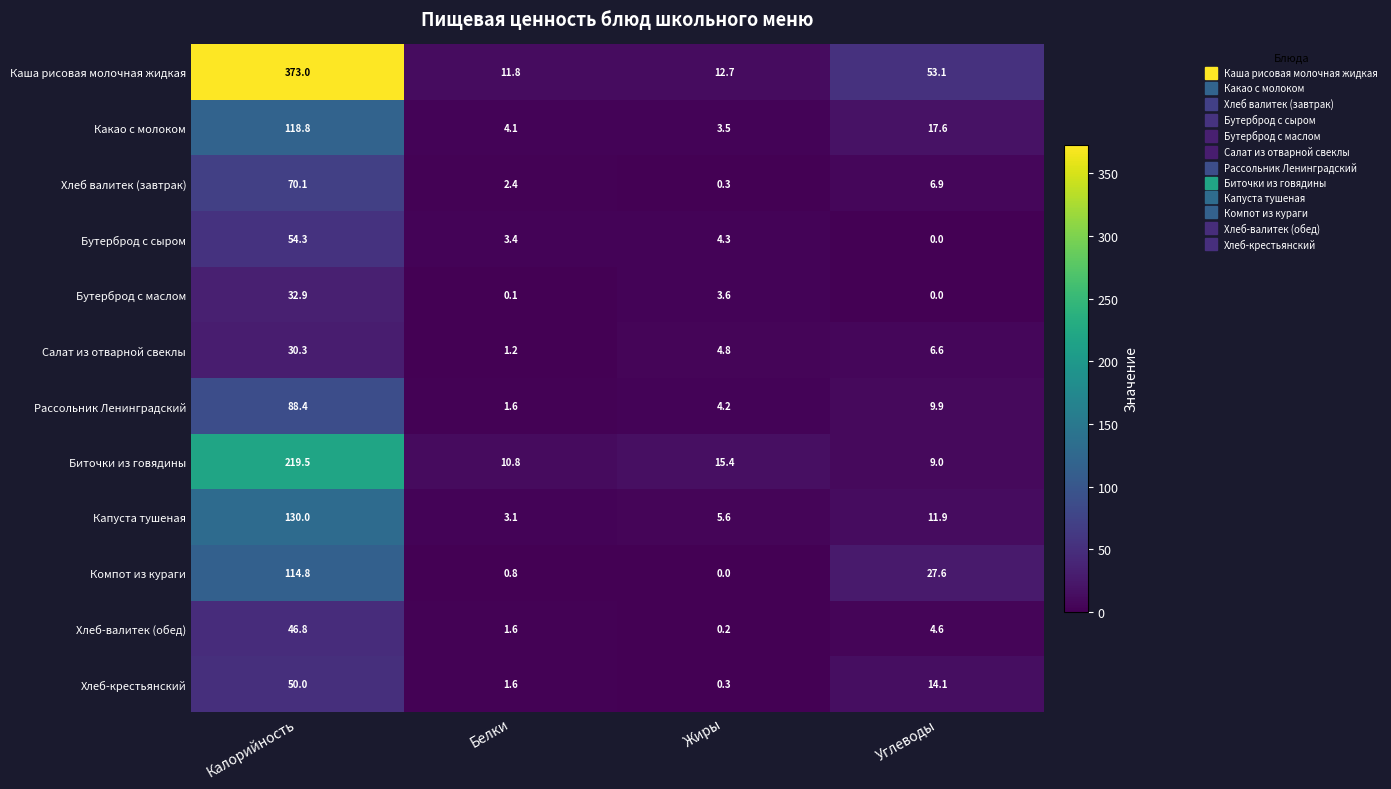

At which category is the sum across all series the highest?

Калорийность